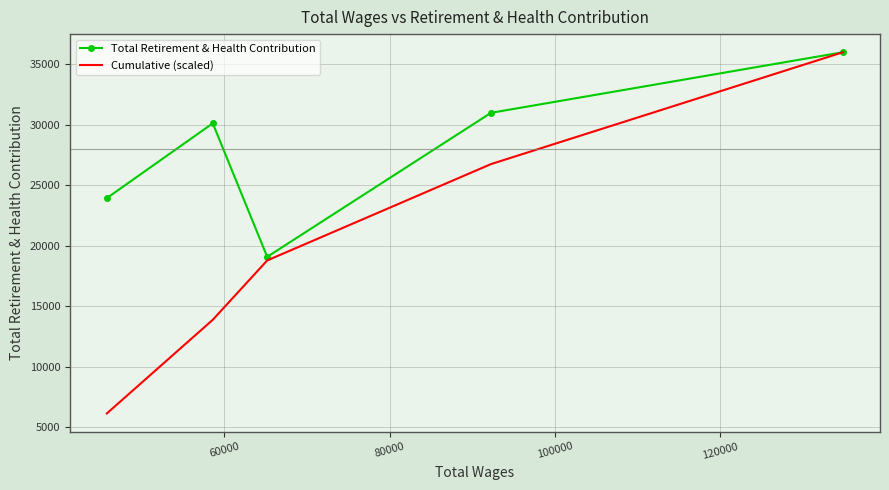

Which series has the largest total across all categories?

Total Retirement & Health Contribution